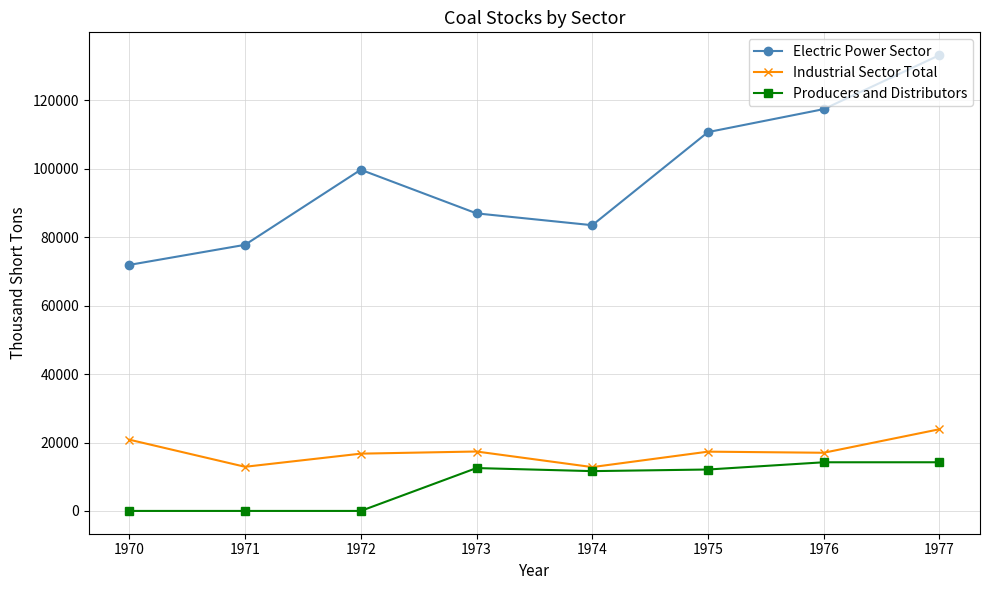

Is this an area chart (filled region under the line)?

No